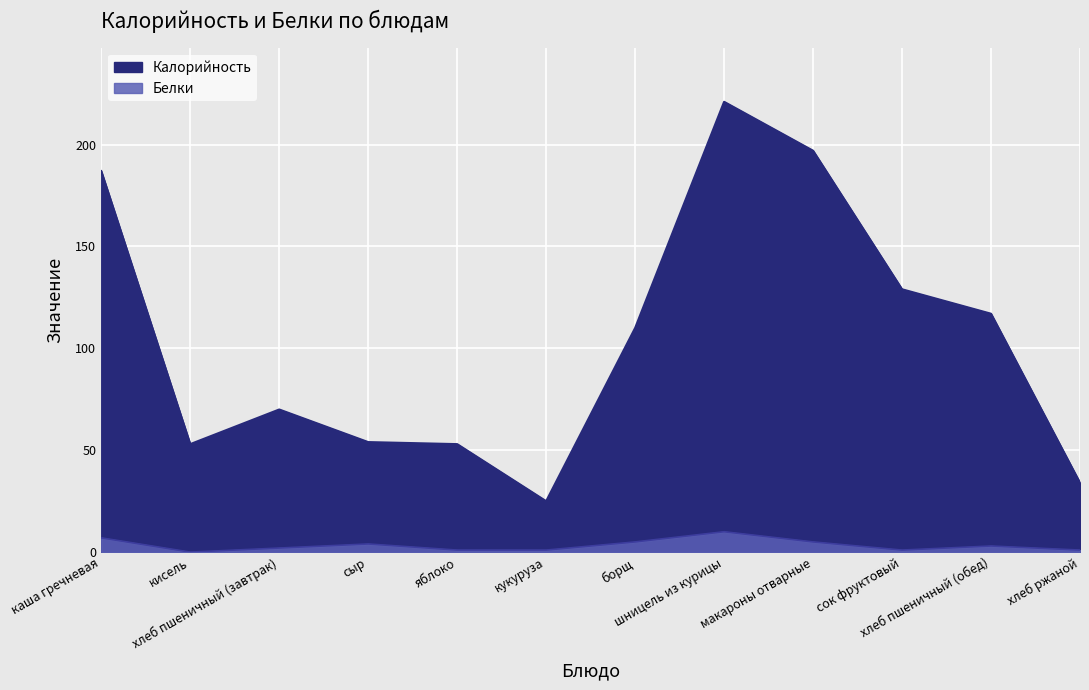

True or false: Белки has a value of 0 at сок фруктовый.

False